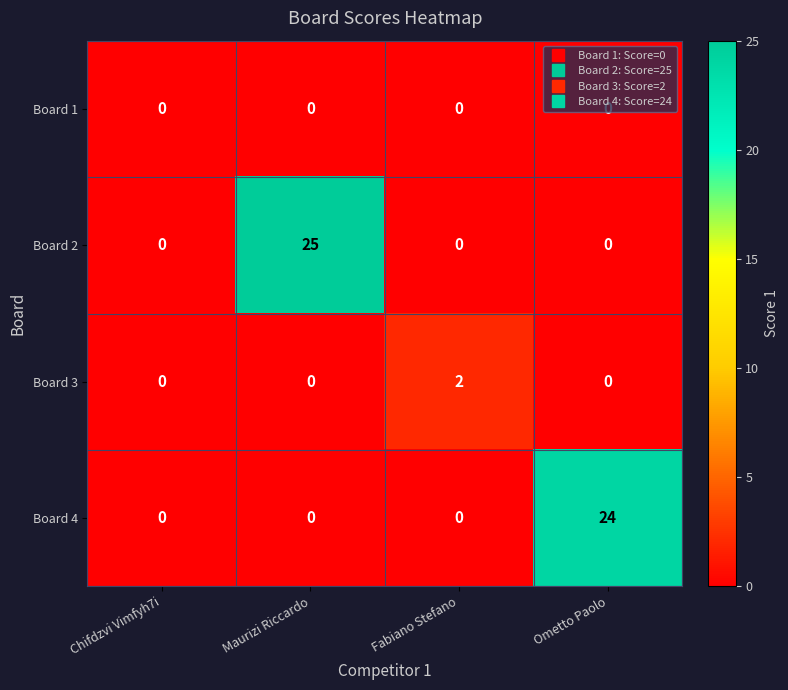

Between Chifdzvi Vimfyh7i and Ometto Paolo, which series saw the biggest shift?

Board 4